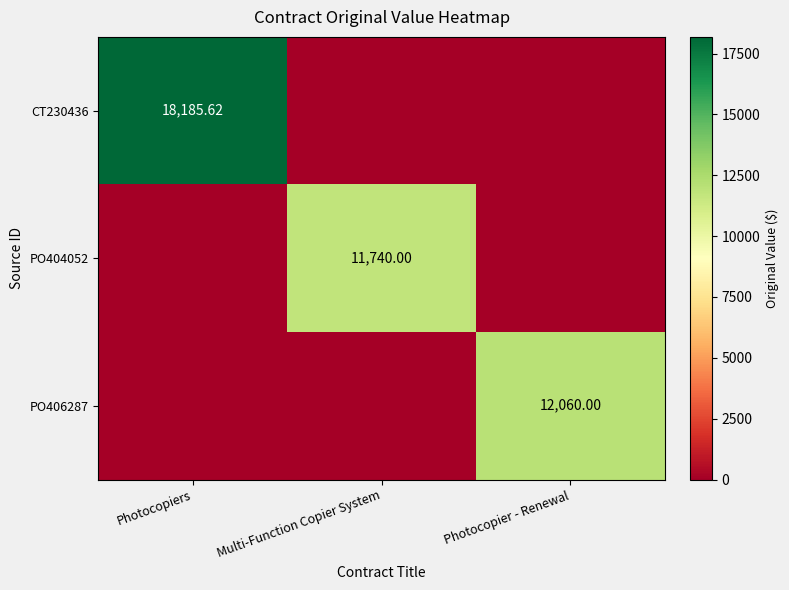

Is the value of PO404052 at Multi-Function Copier System greater than the value of CT230436 at Photocopiers?

No